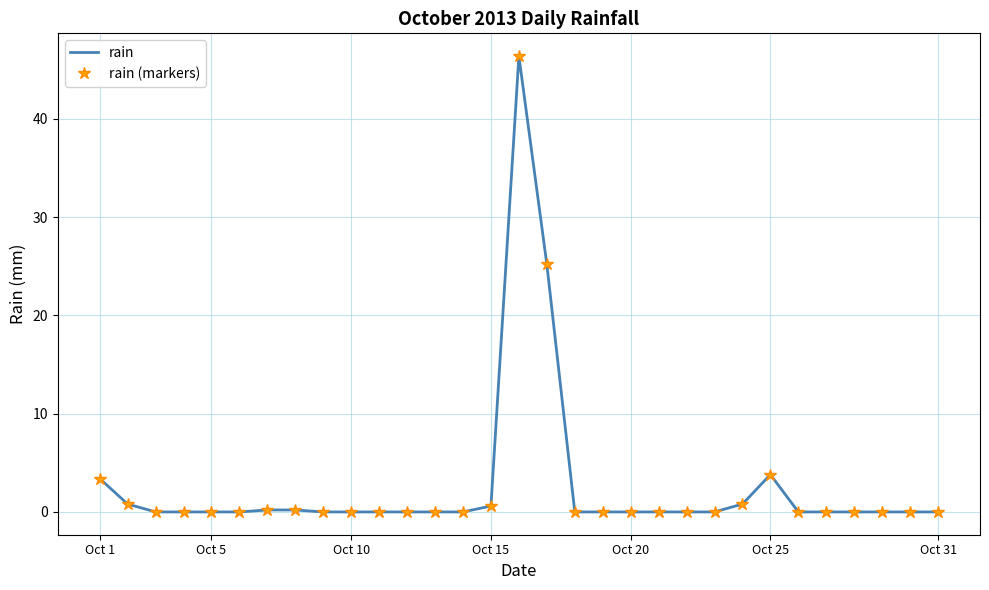

How many distinct data groups are displayed?

2